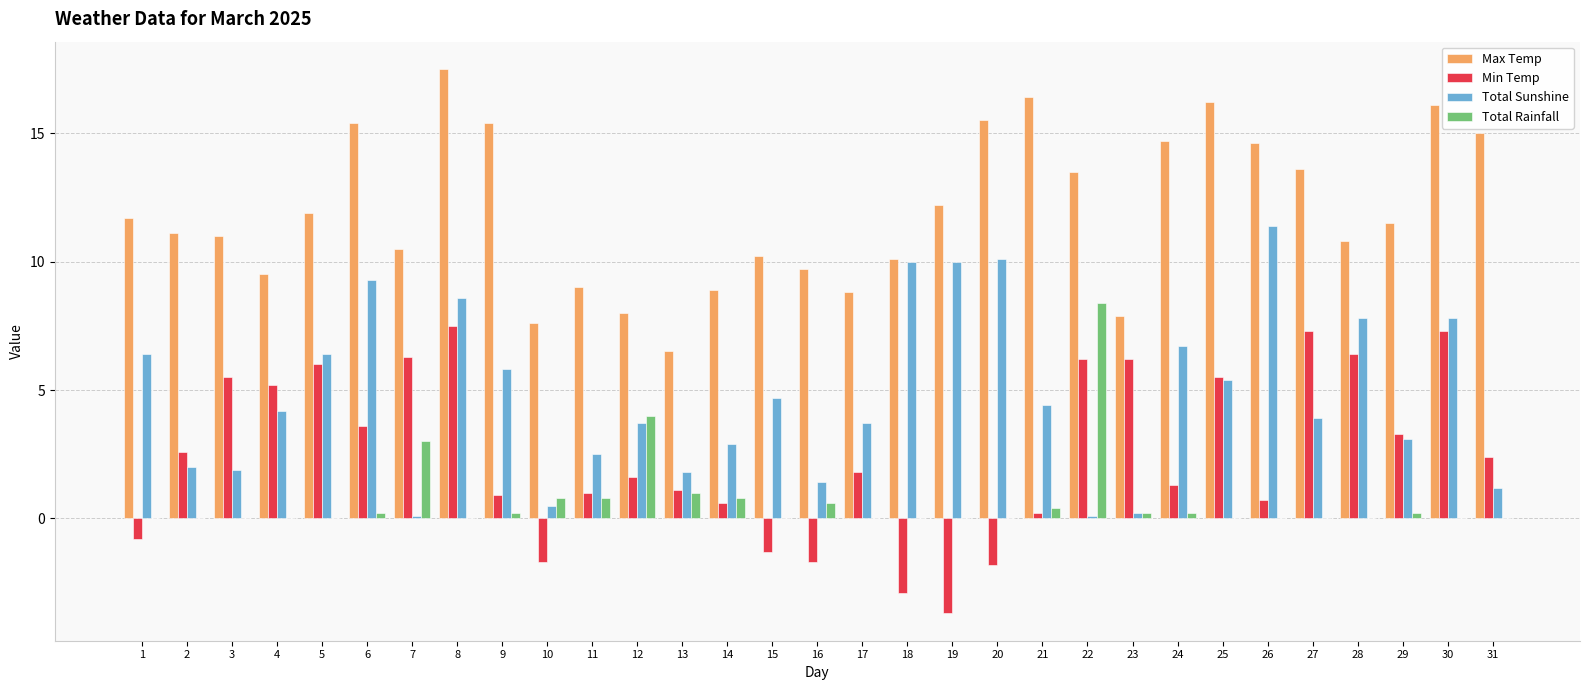

How many groups of bars are there?

31